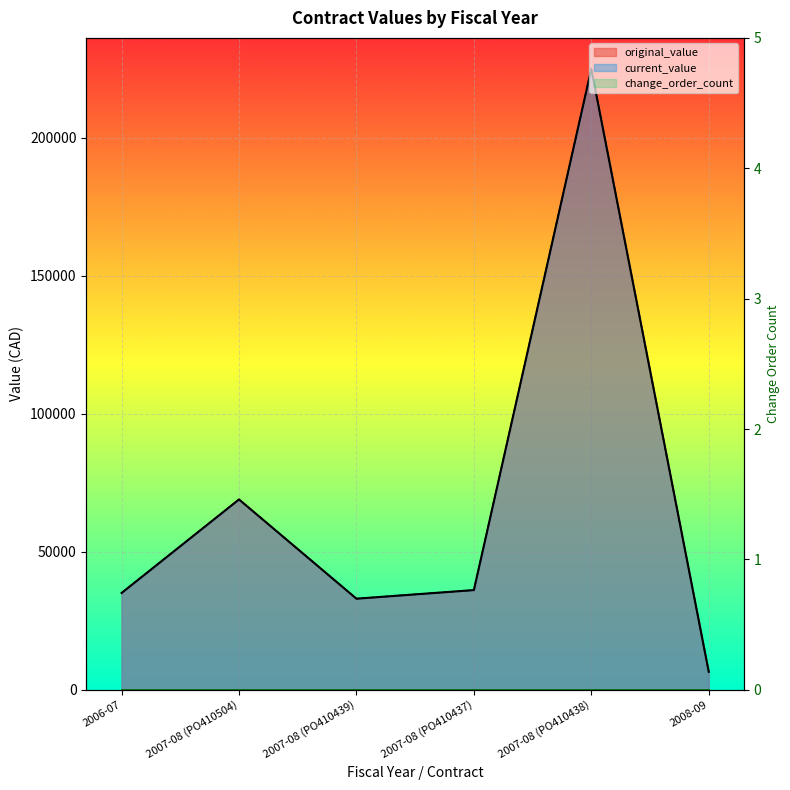

Does the chart display data point markers on the line(s)?

No